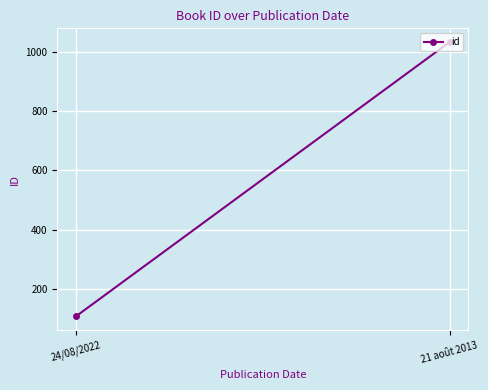

Reading left to right, what are all the values shown in this chart?

108	1033